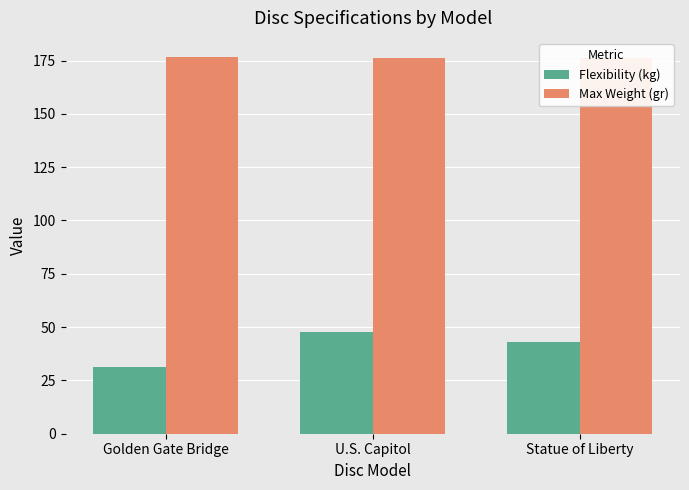

What is the maximum value for Flexibility (kg)?

47.5